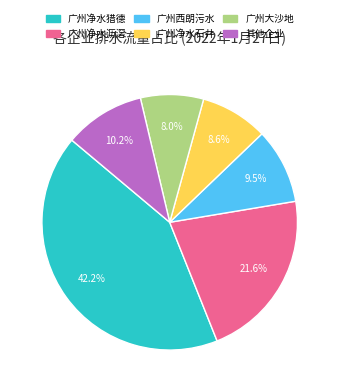

What portion of the pie excludes 广州净水沥滘?

78.4%